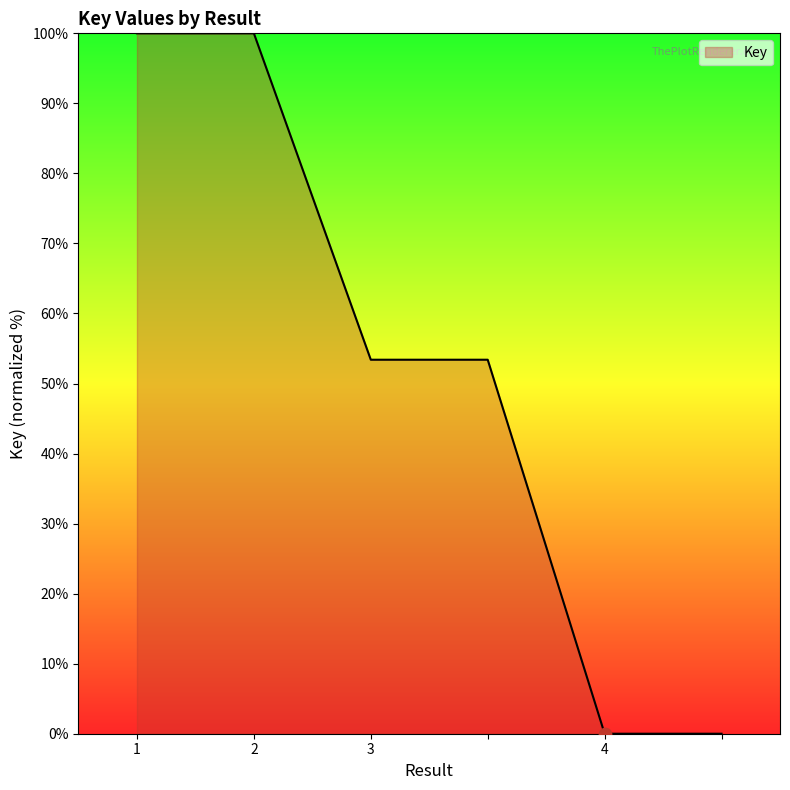

What is the maximum value shown in the chart?

100.0